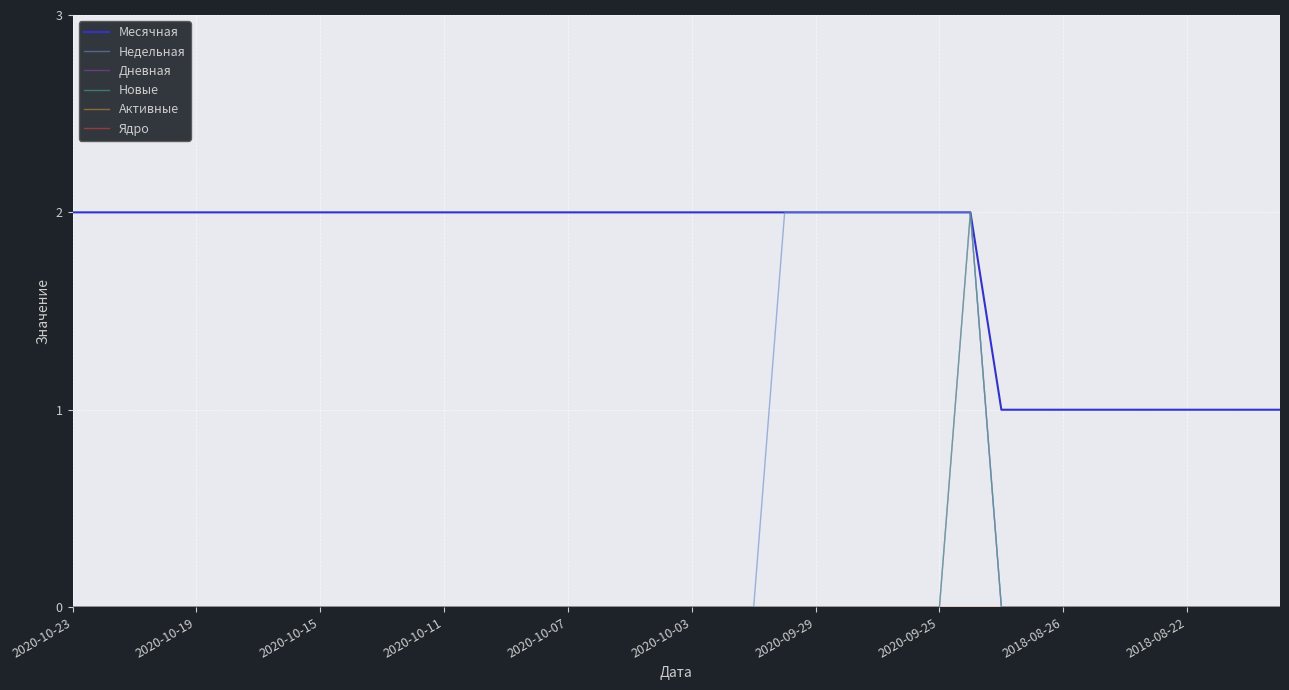

Rank the series by their maximum value, from highest to lowest.

Месячная, Недельная, Дневная, Новые, Активные, Ядро